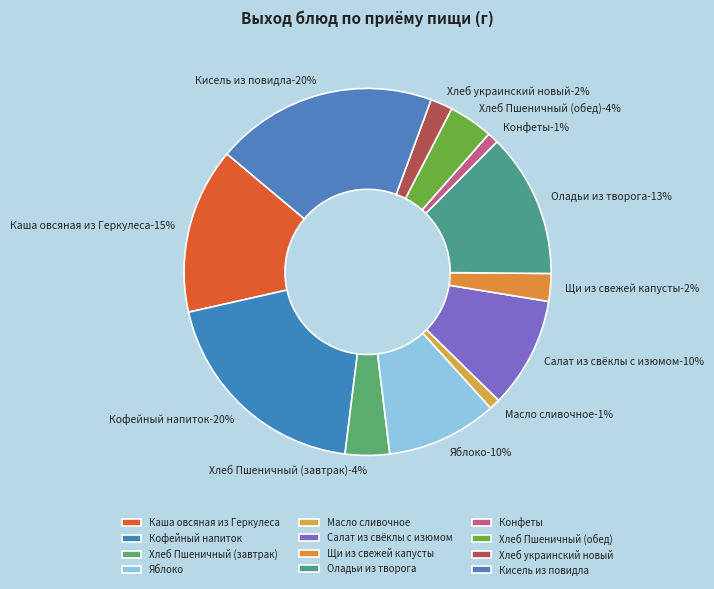

Which category has the biggest portion of the pie?

Кофейный напиток